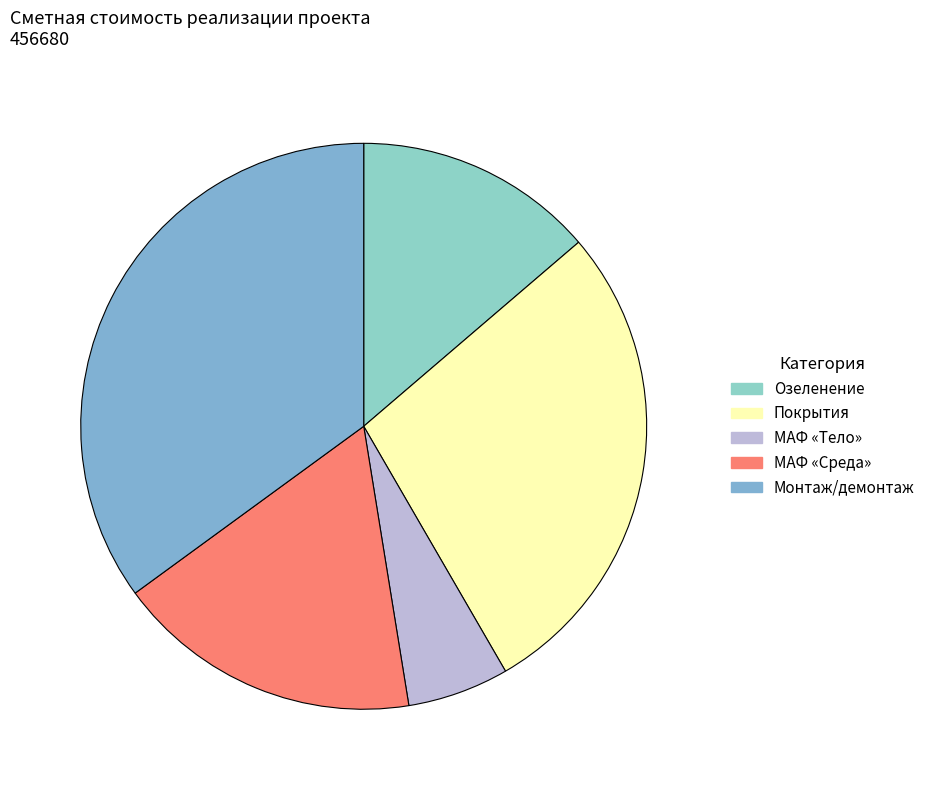

To the nearest percent, what is the average slice percentage?

20%